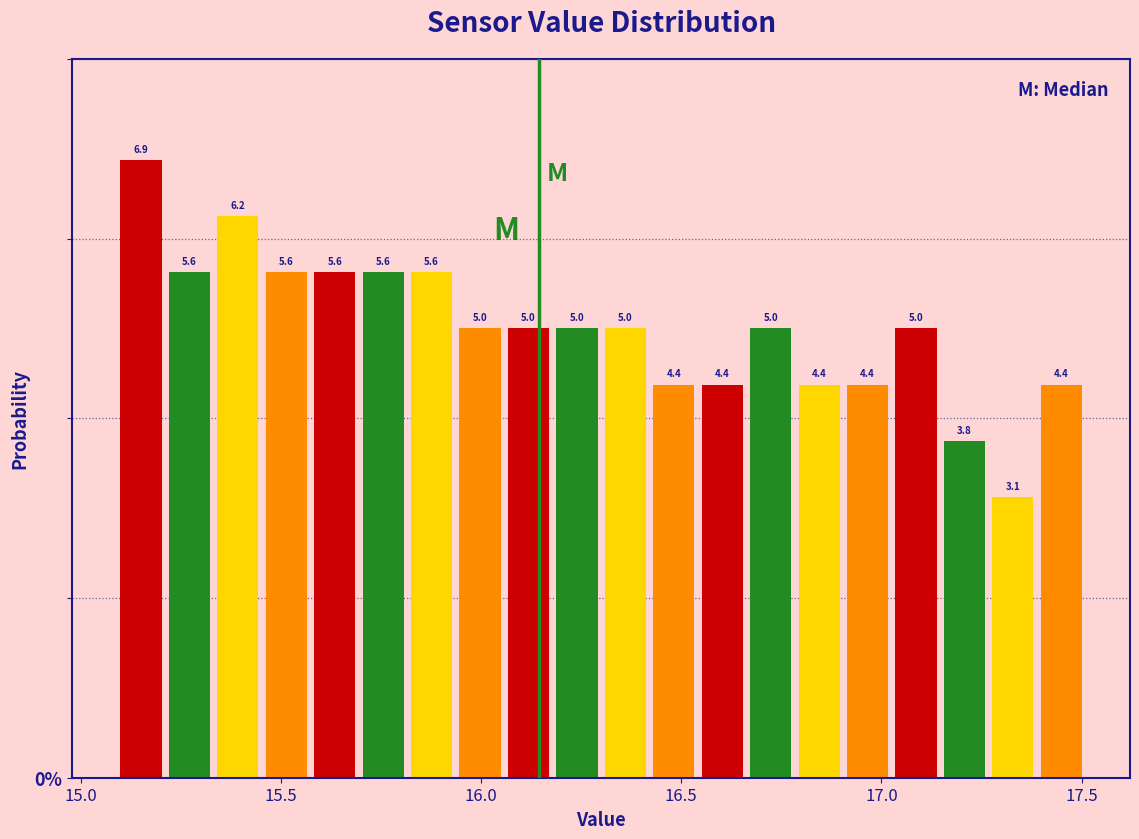

Around what value on the x-axis is the tallest bar? Give the approximate position of its centre, as read against the axis.

15.15